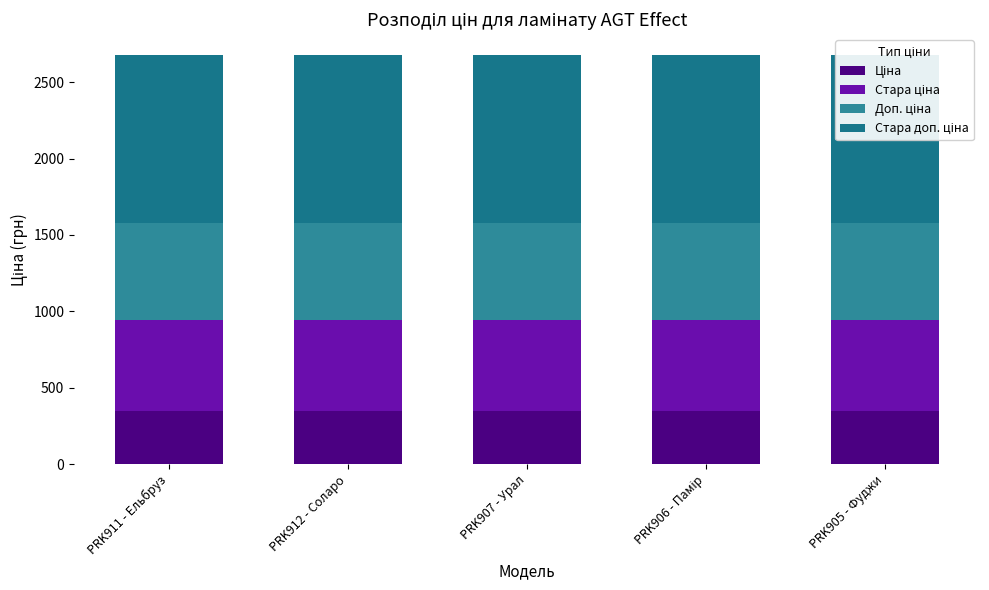

What is the value of the Ціна bar at the 3rd from the left?

345.6